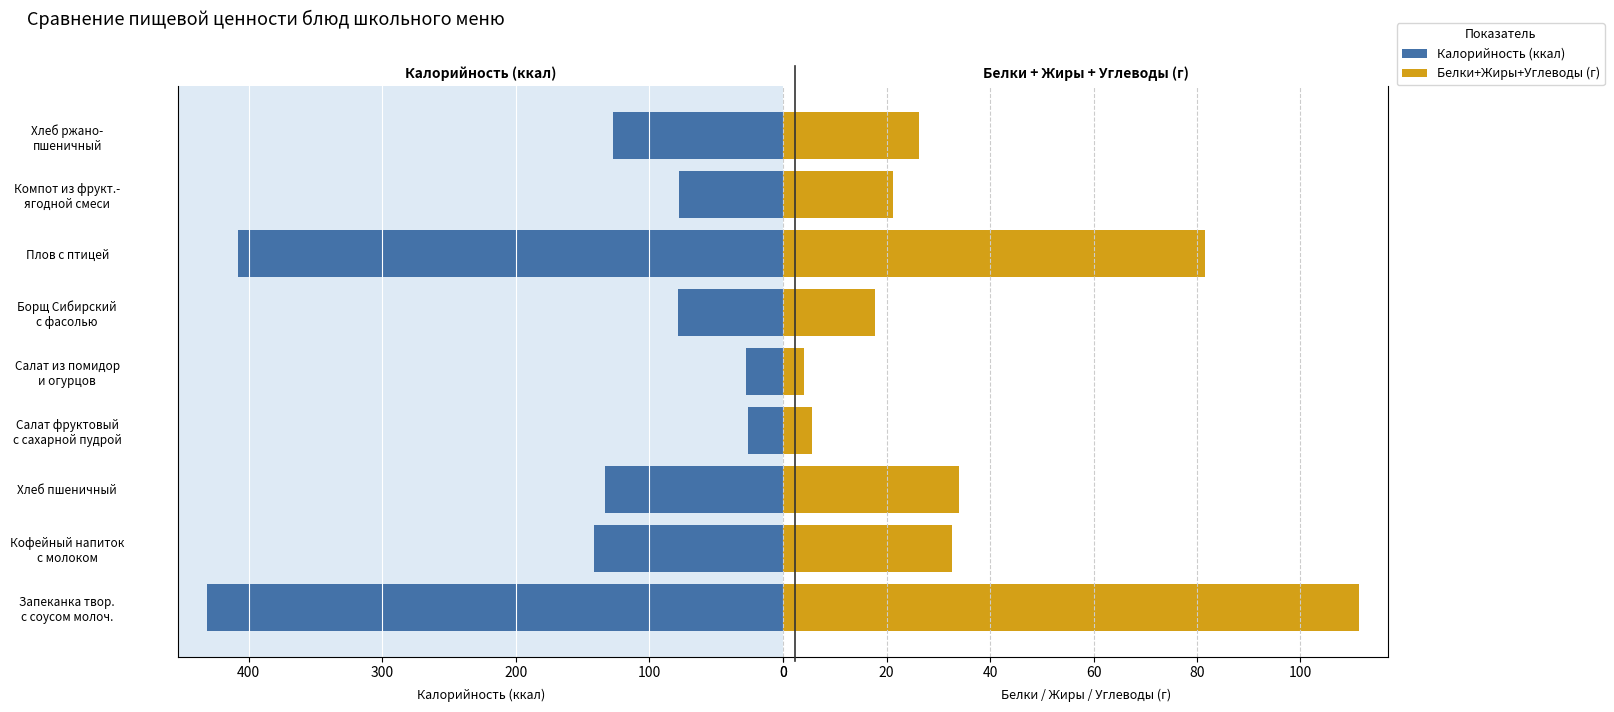

What is the total value across all series at Запеканка твор. с соусом молоч.?

542.4